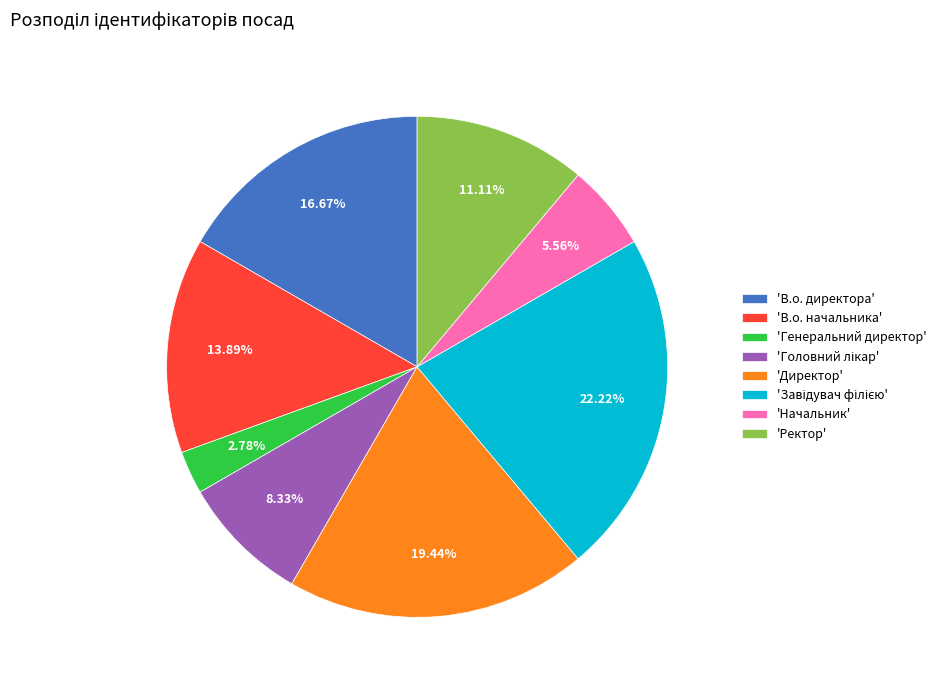

What is the ratio of the value at 'В.о. директора' to the value at 'Директор'?

0.9